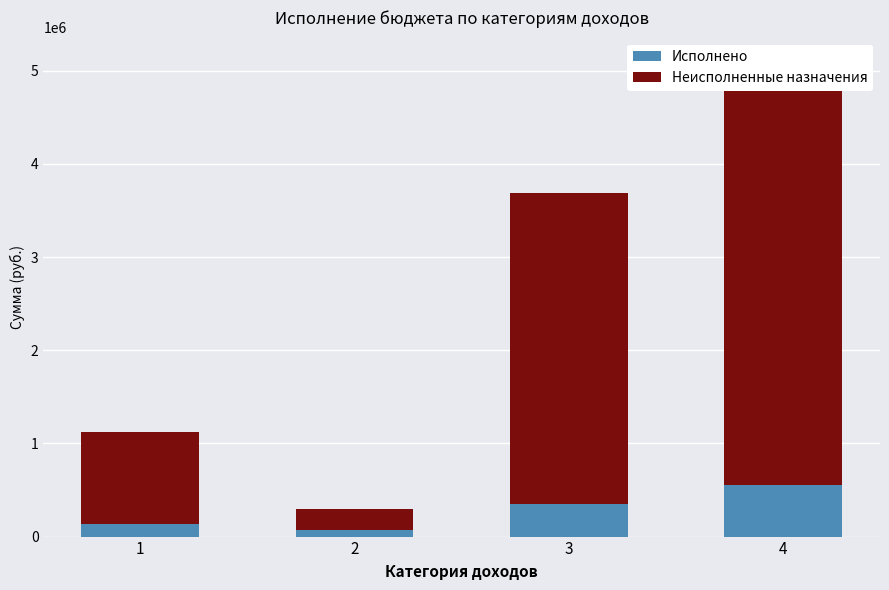

What is the sum of all Исполнено values?

1112816.3